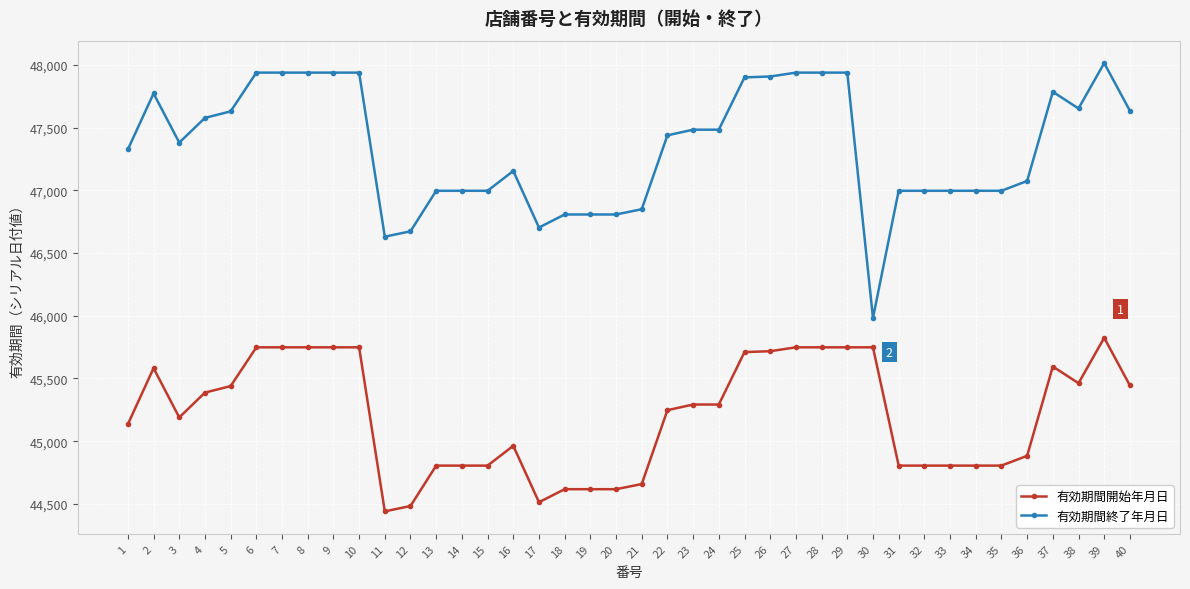

At which category does 有効期間終了年月日 reach its first local peak?

2